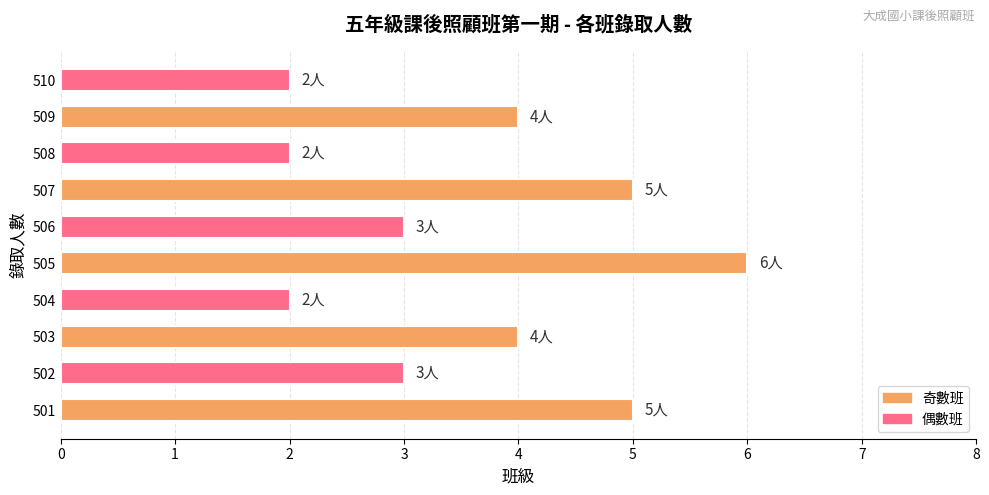

Reading bottom to top, list all the values displayed in this chart.

5	3	4	2	6	3	5	2	4	2